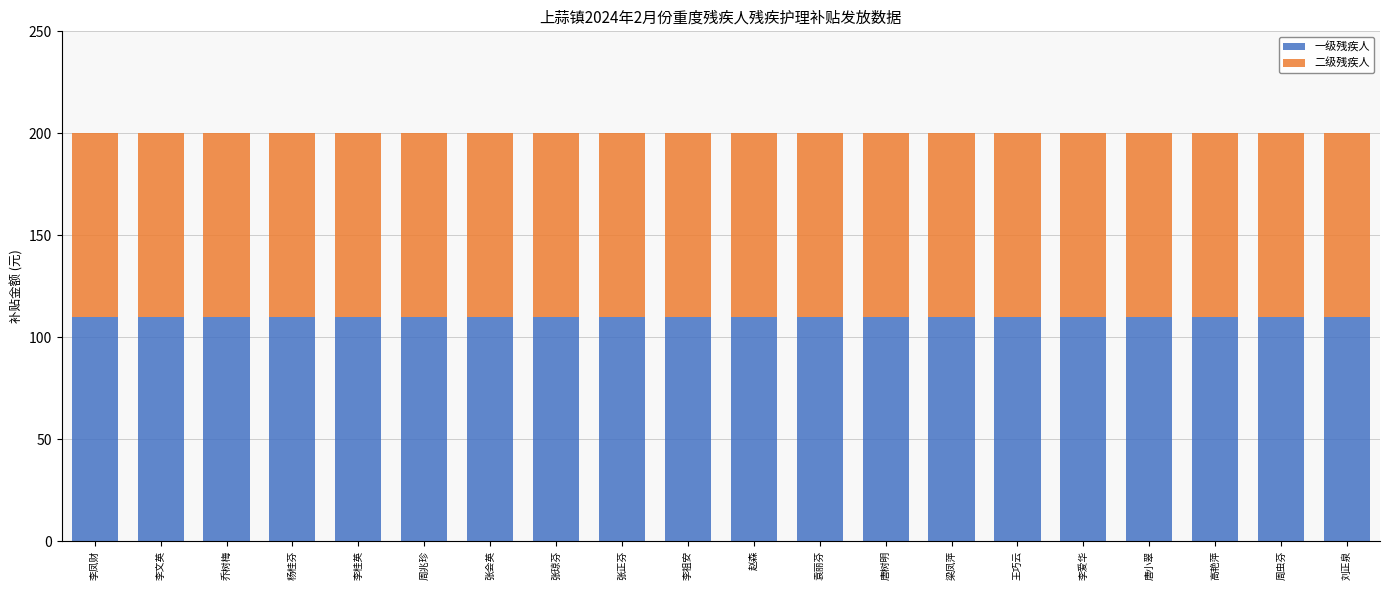

What is the total value across all series at 周兆珍?

200